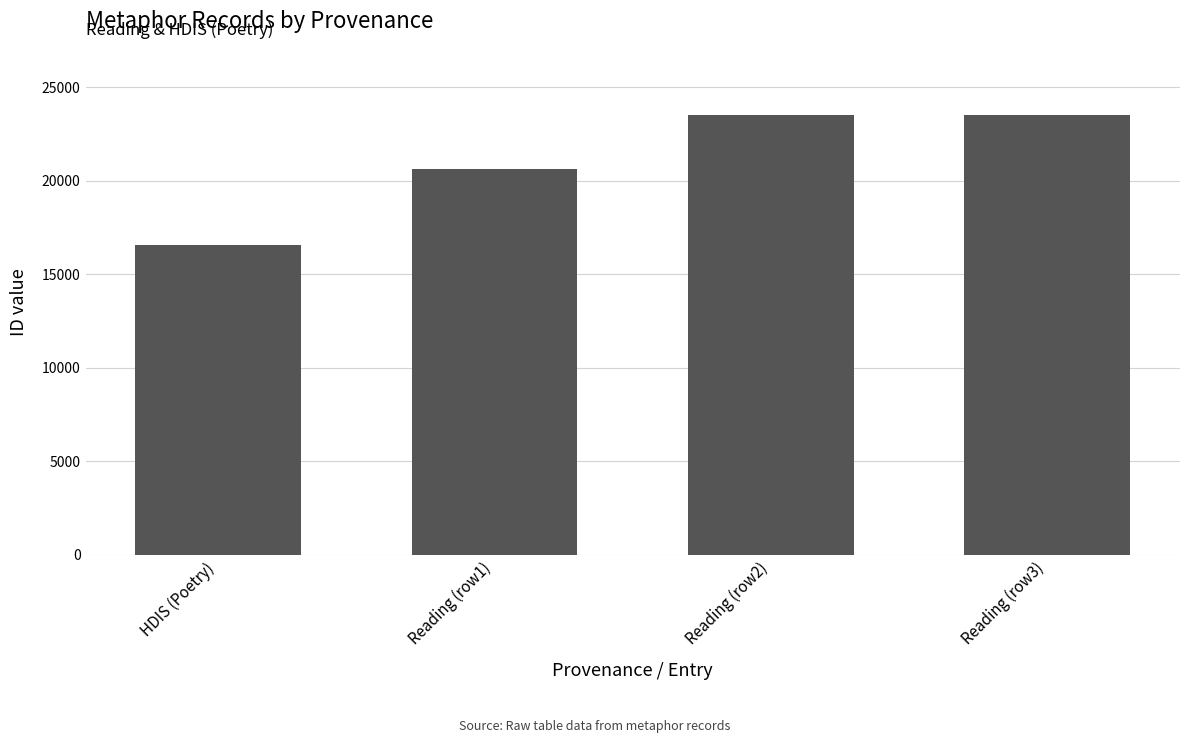

The value at Reading (row3) is 23516. True or false?

True